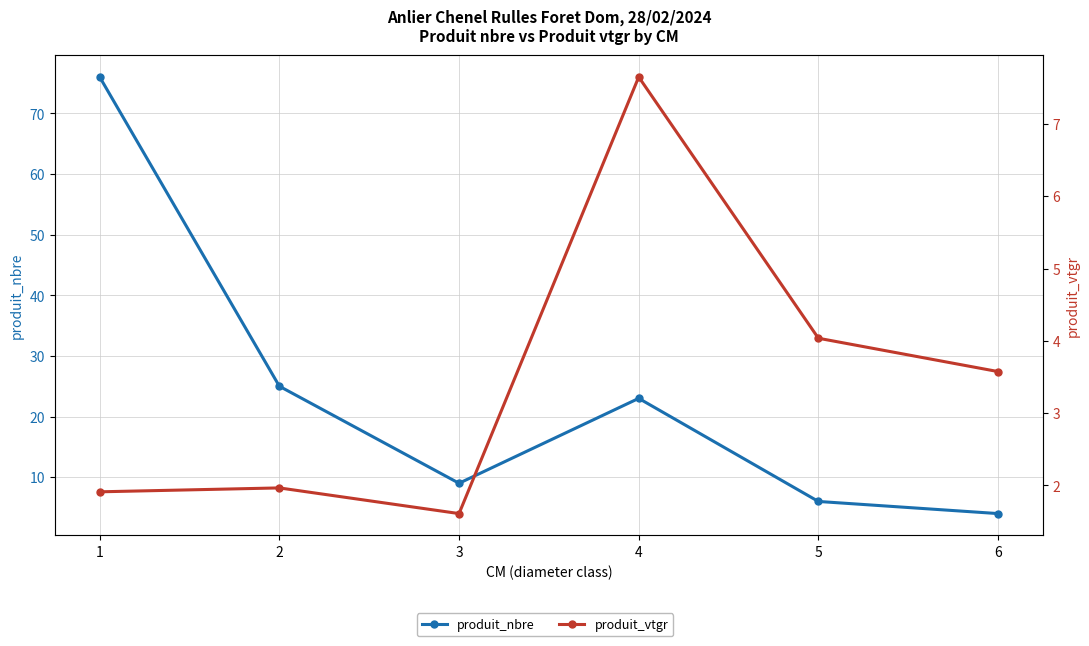

What is the minimum value for produit_nbre?

4.0